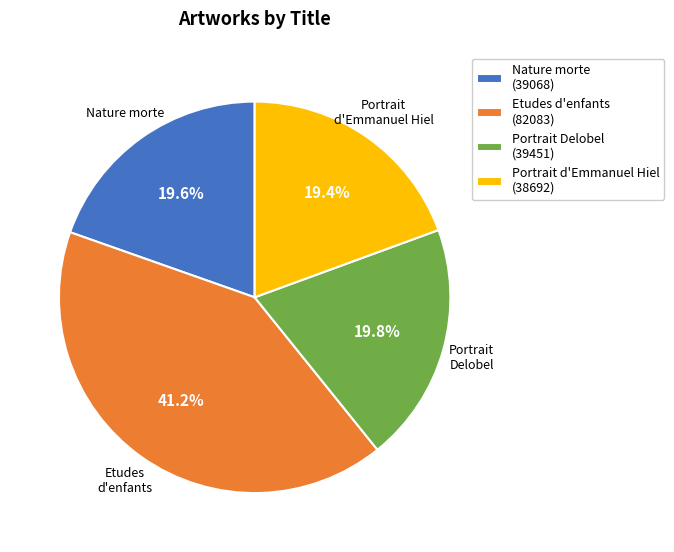

What percentage is NOT represented by Portrait Delobel?

80.2%